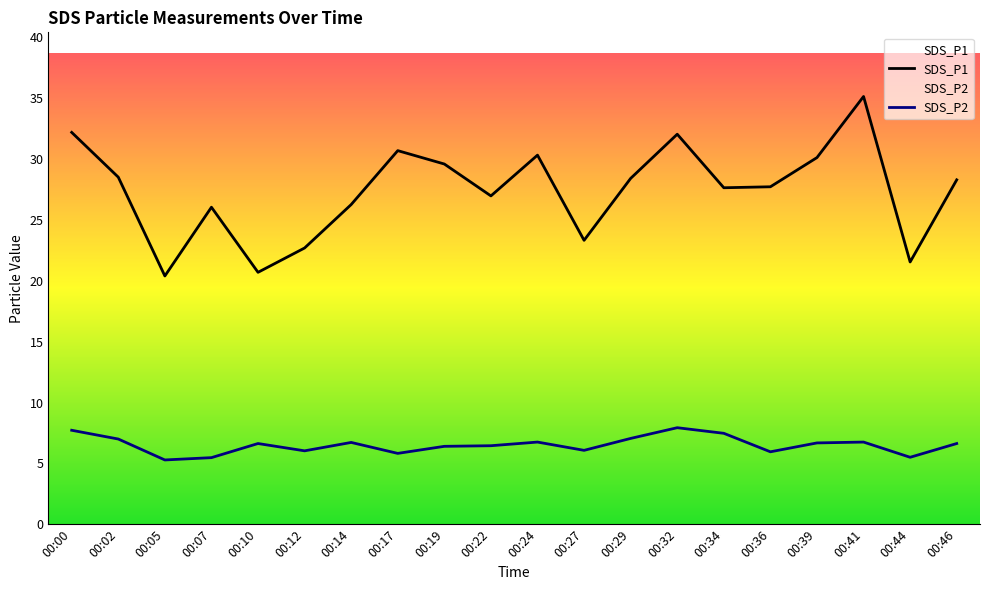

In SDS_P1, how many points are higher than both neighbors (excluding endpoints)?

5